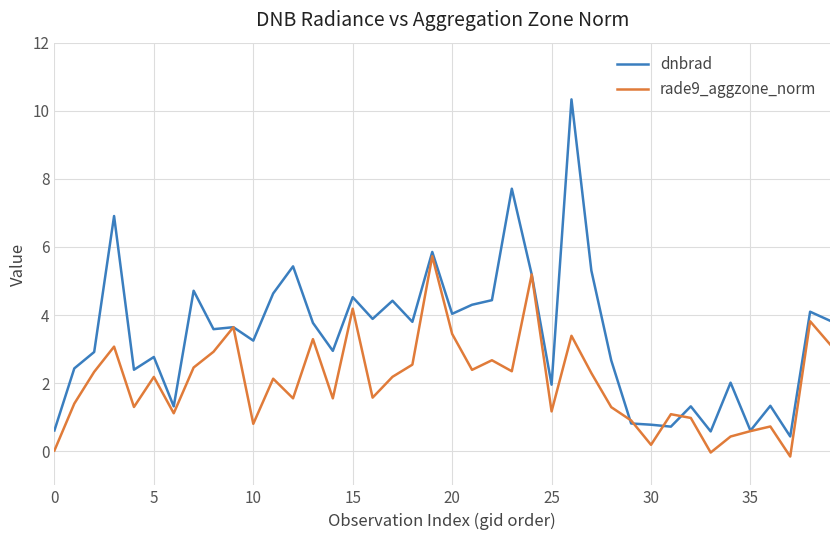

What is the greatest value displayed?

10.3